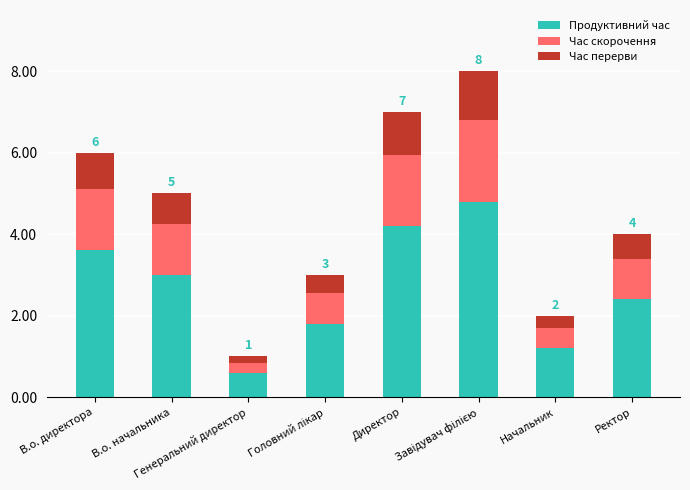

What is the highest value of the Продуктивний час series?

4.8